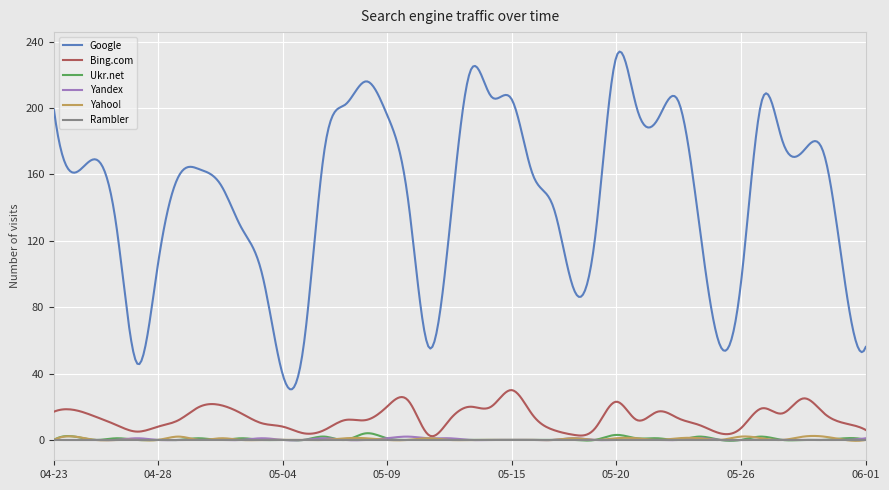

True or false: Yahoo! and Google cross at least once.

False